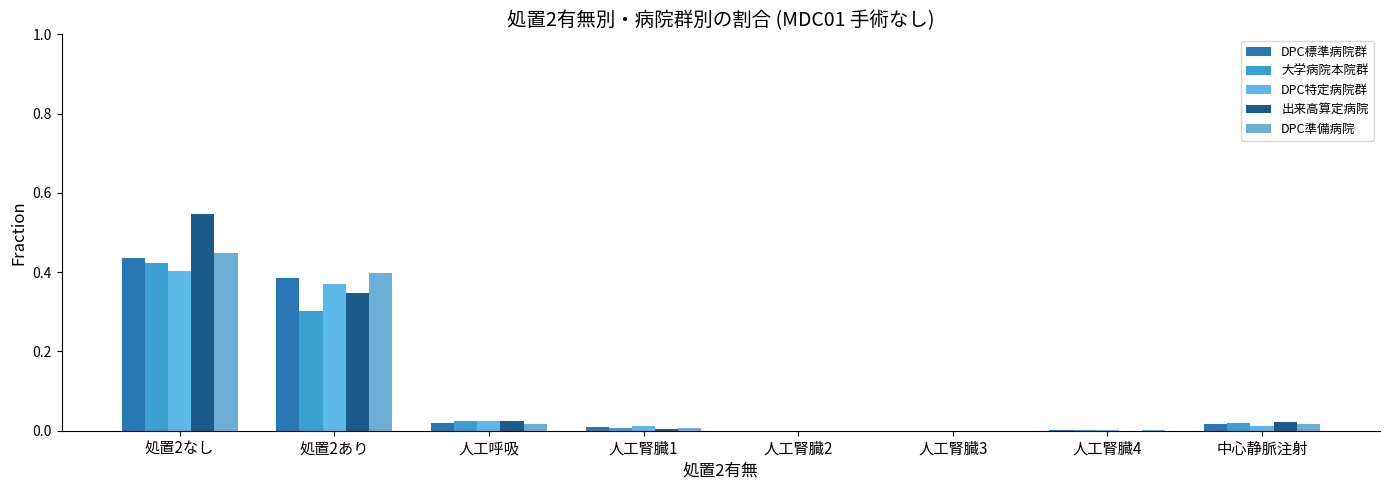

Is the value of DPC特定病院群 at 人工腎臓2 greater than the value of 大学病院本院群 at 人工腎臓4?

No